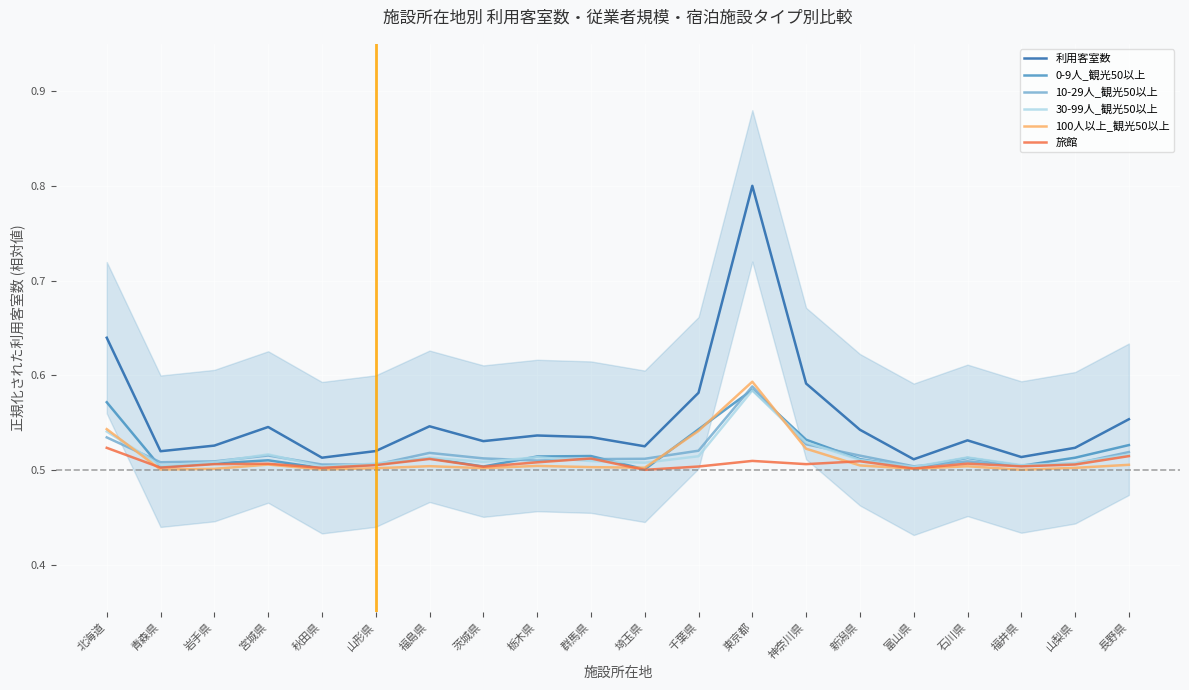

At which label is 100人以上_観光50以上 closest to 0?

福井県